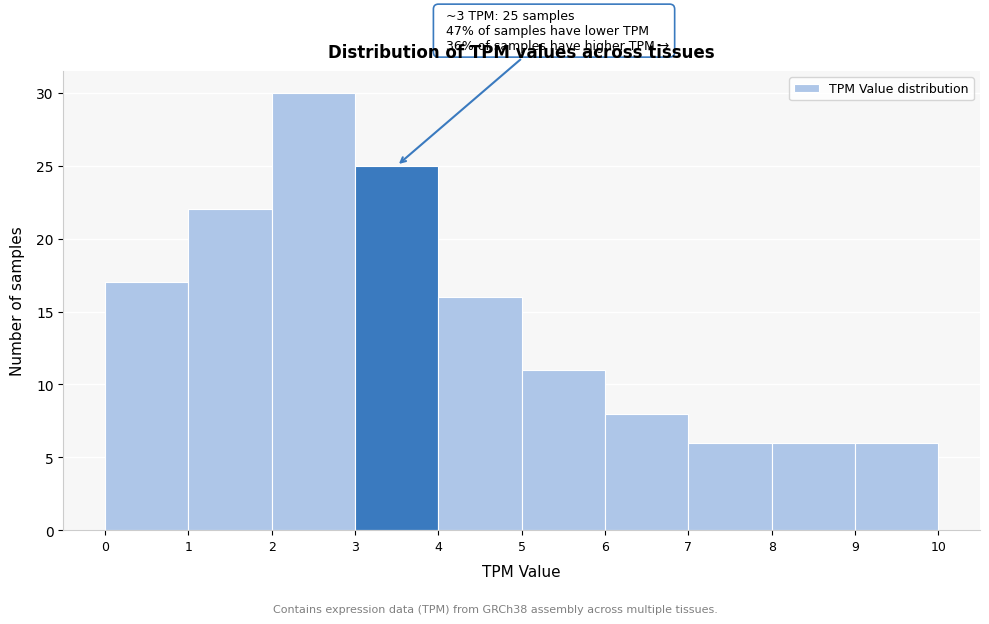

Over which range of the x-axis is the bar tallest?

2 to 3